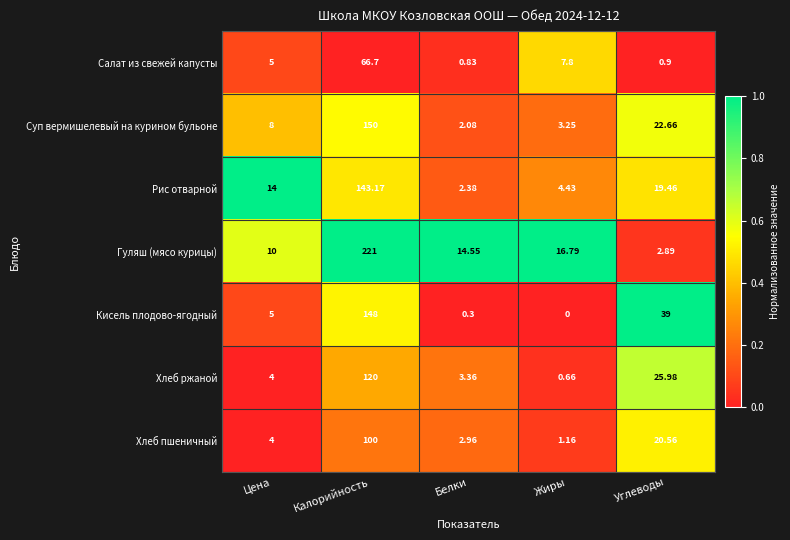

Which series has the largest total across all categories?

Гуляш (мясо курицы)